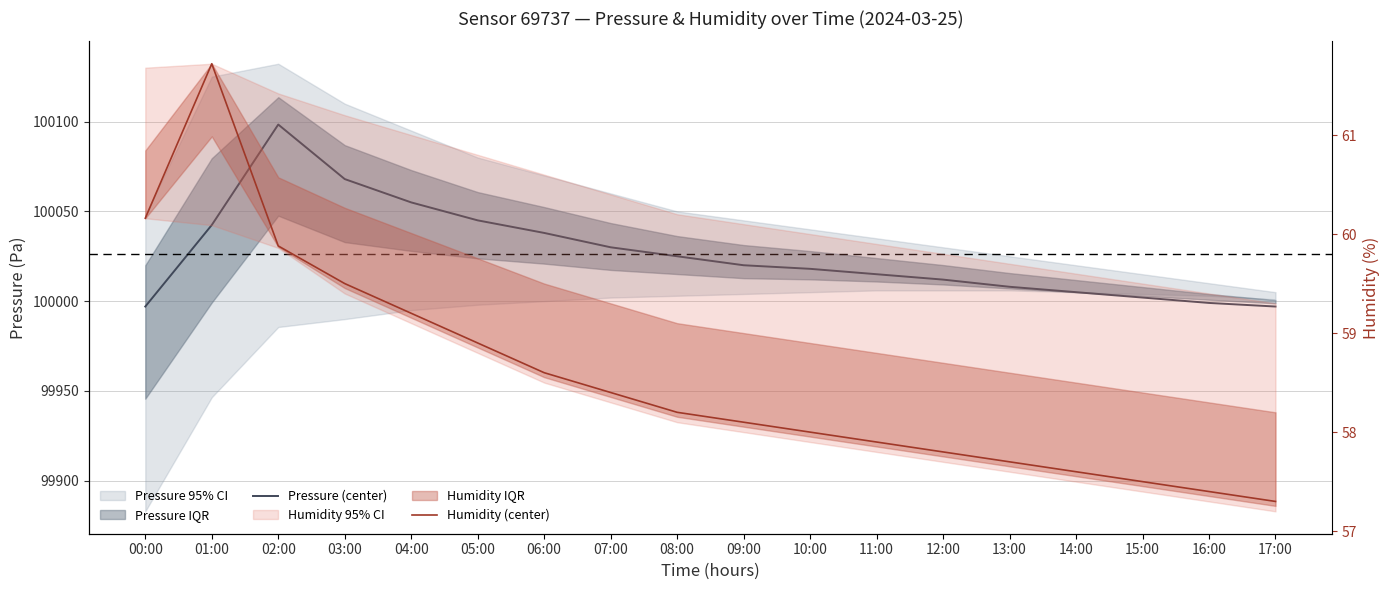

At which category does Pressure (center) reach its first local peak?

02:00